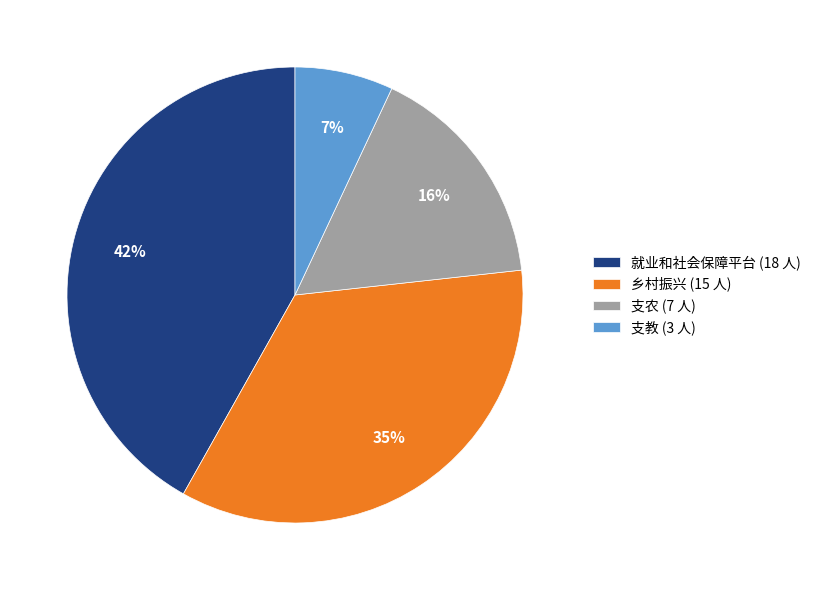

Which category has the biggest portion of the pie?

就业和社会保障平台